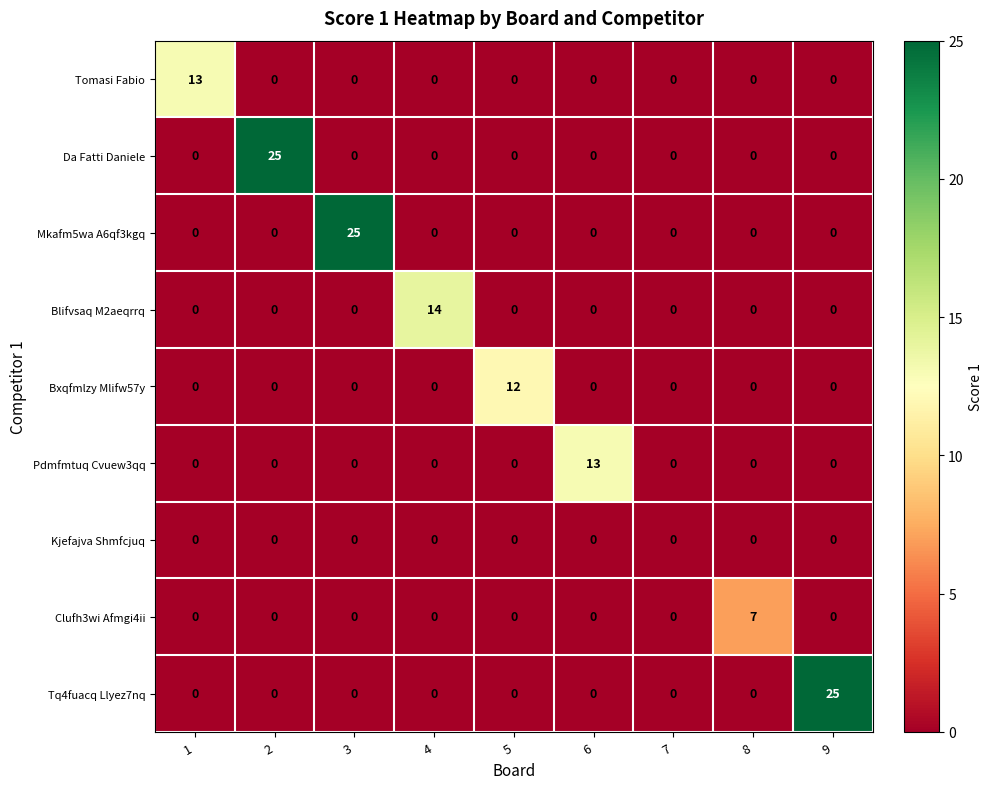

What is the total value across all series at 1?

13